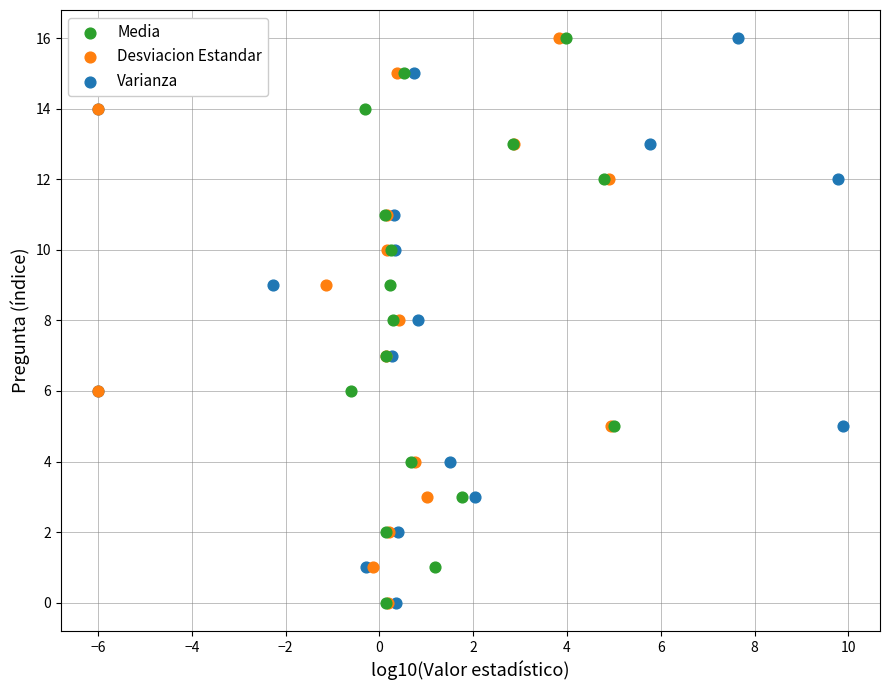

What are all the series names shown in the legend?

Media, Desviacion Estandar, Varianza